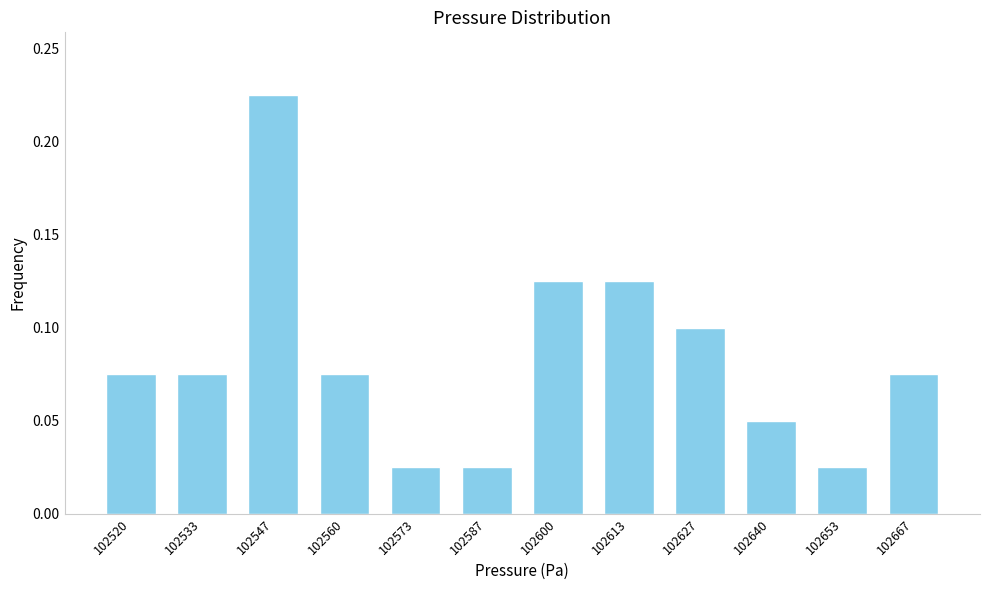

Count the values in the range 0 to 1.

12